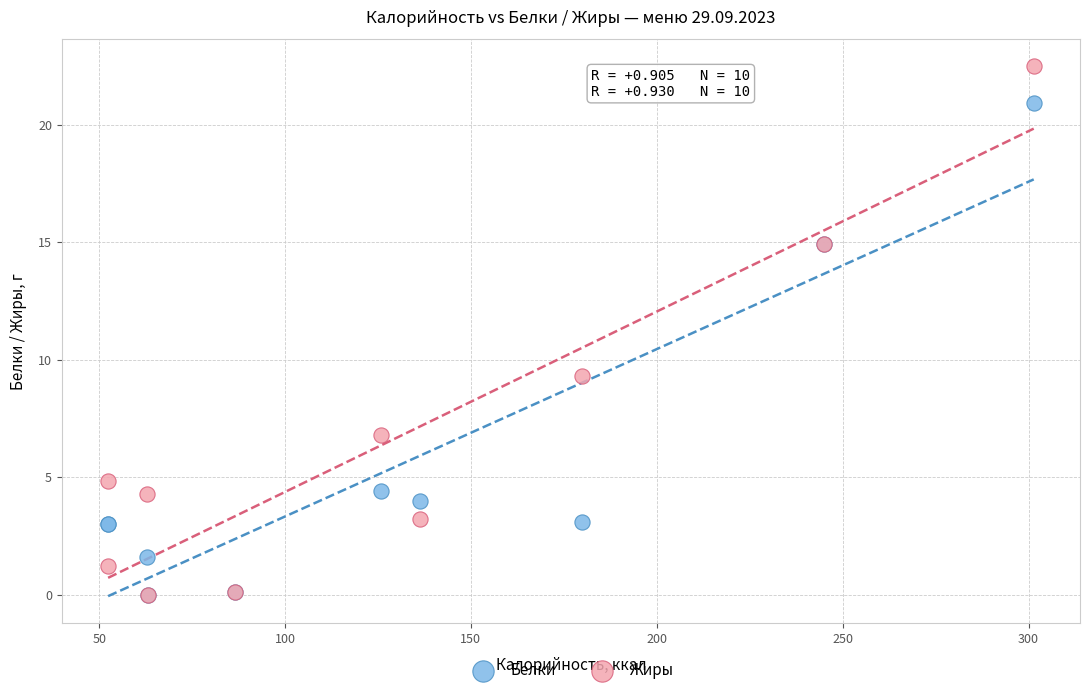

In the Жиры series, what Y value is closest to 11?

9.3